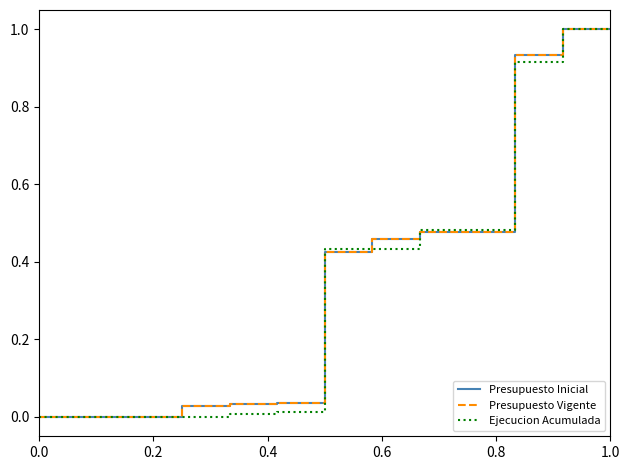

How many intersections are there between Presupuesto Vigente and Ejecucion Acumulada?

4